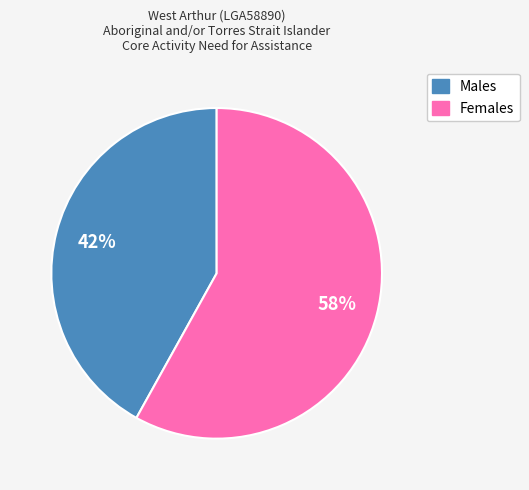

Combined, do Males and Females account for over 50%?

Yes